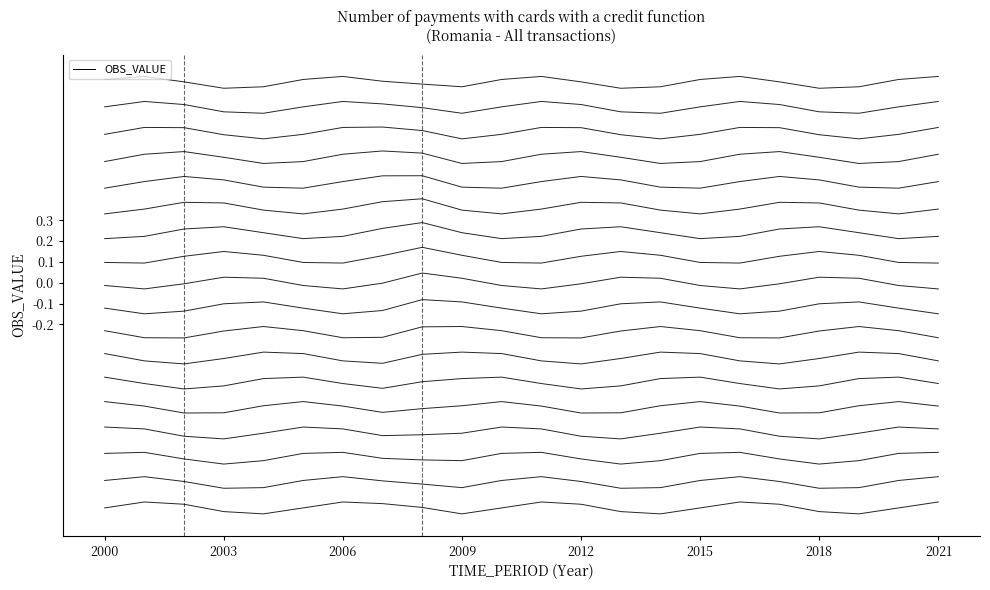

Does the chart display data point markers on the line(s)?

No